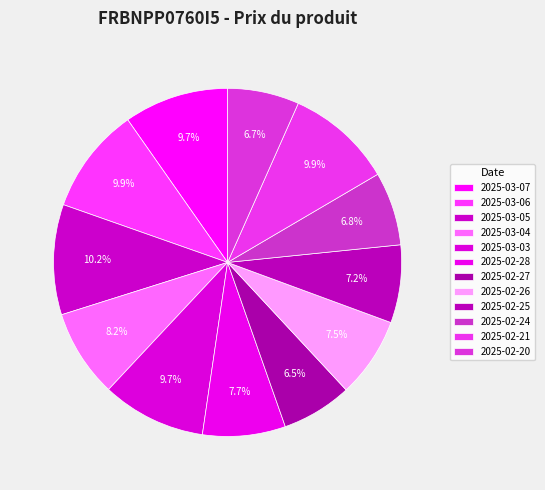

How many segments does this pie chart have?

12